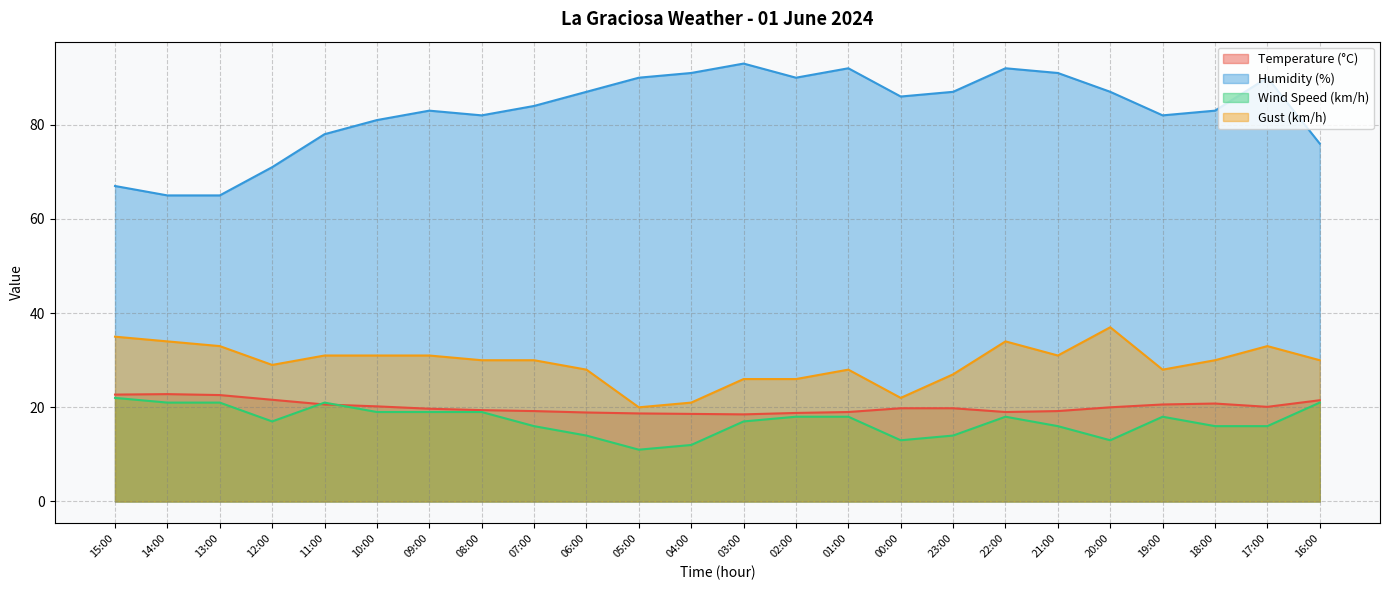

True or false: Wind Speed (km/h) and Humidity (%) intersect in this chart.

False